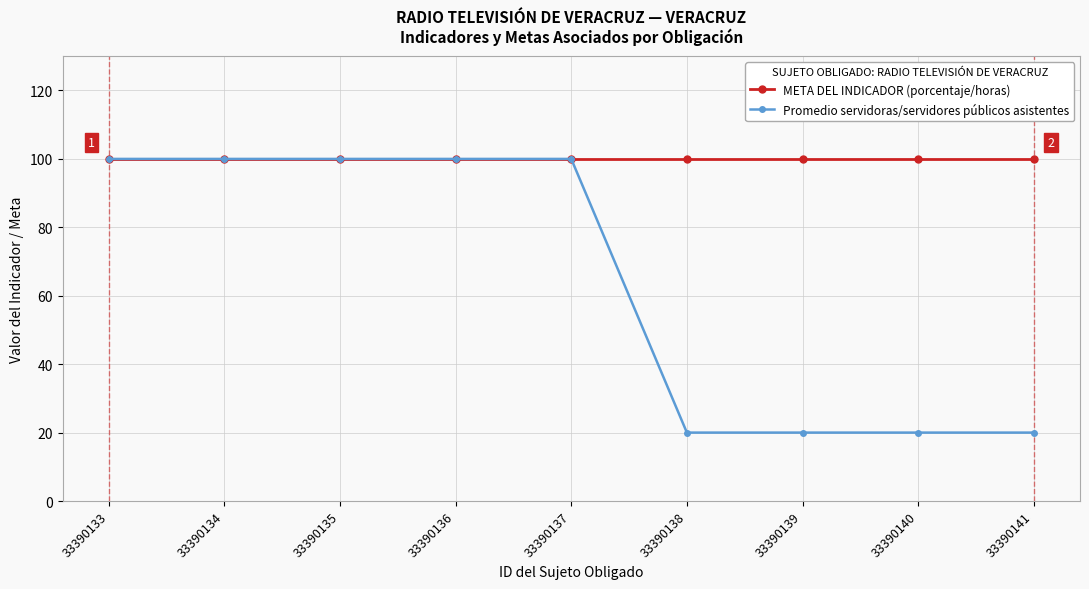

Which series has the largest total across all categories?

META DEL INDICADOR (porcentaje/horas)